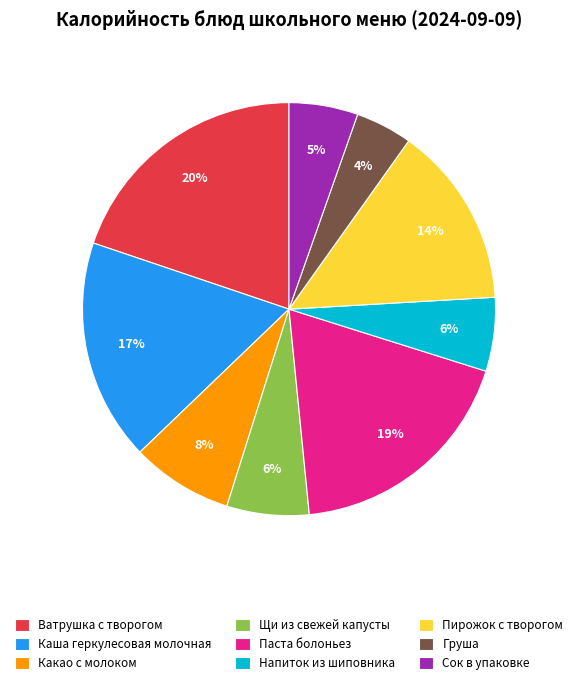

Do Сок в упаковке and Напиток из шиповника together represent more than half of the pie?

No